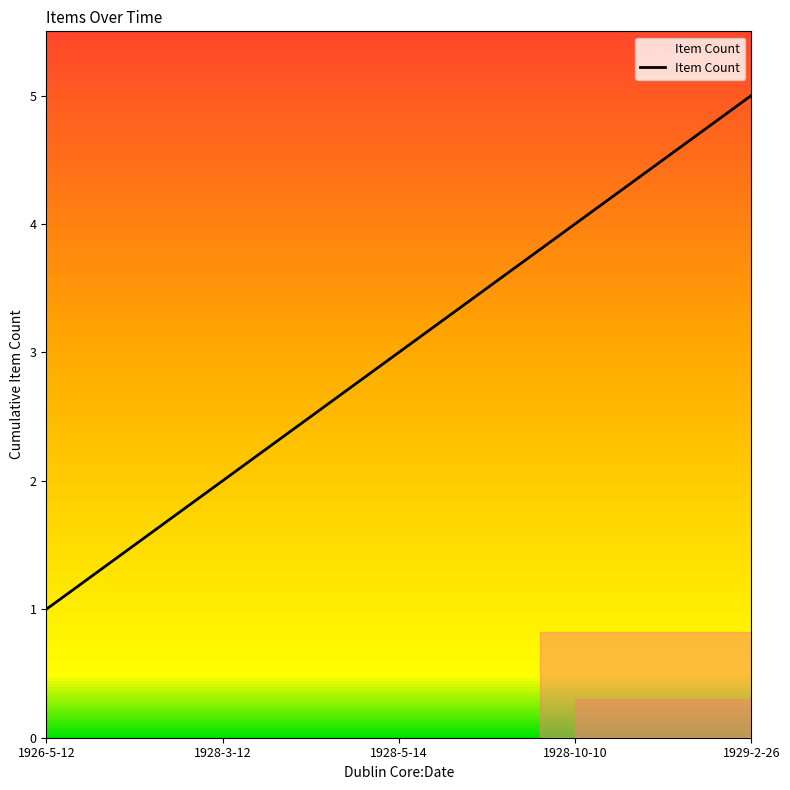

What is the sum of the values at 1928-3-12 and 1926-5-12?

3